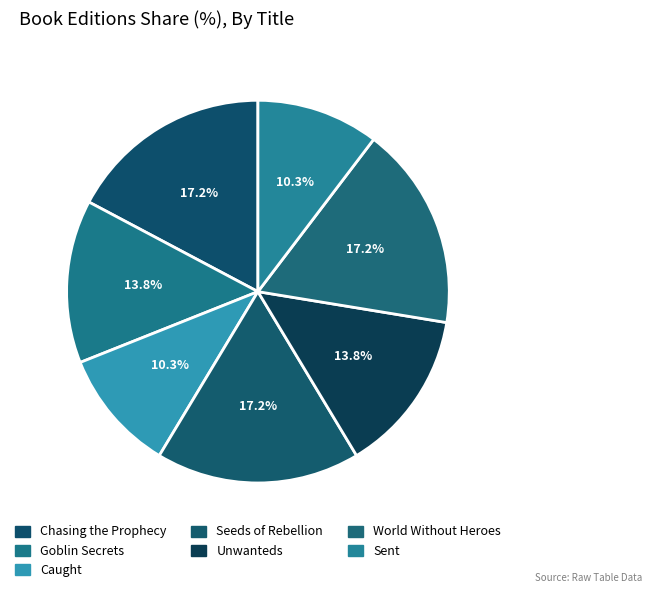

Is there any slice that represents more than half of the pie?

No